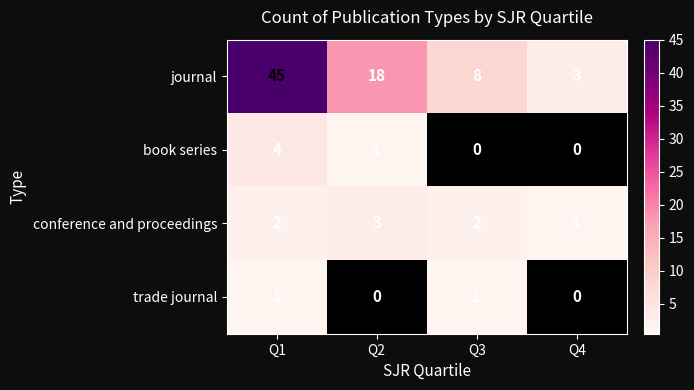

How many series are shown in this chart?

4